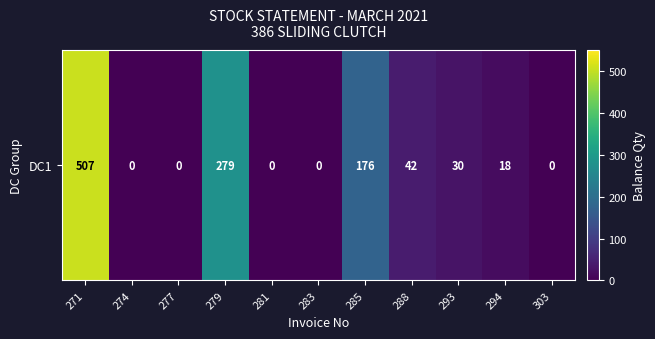

What is the change in value from 288 to 294?

-24